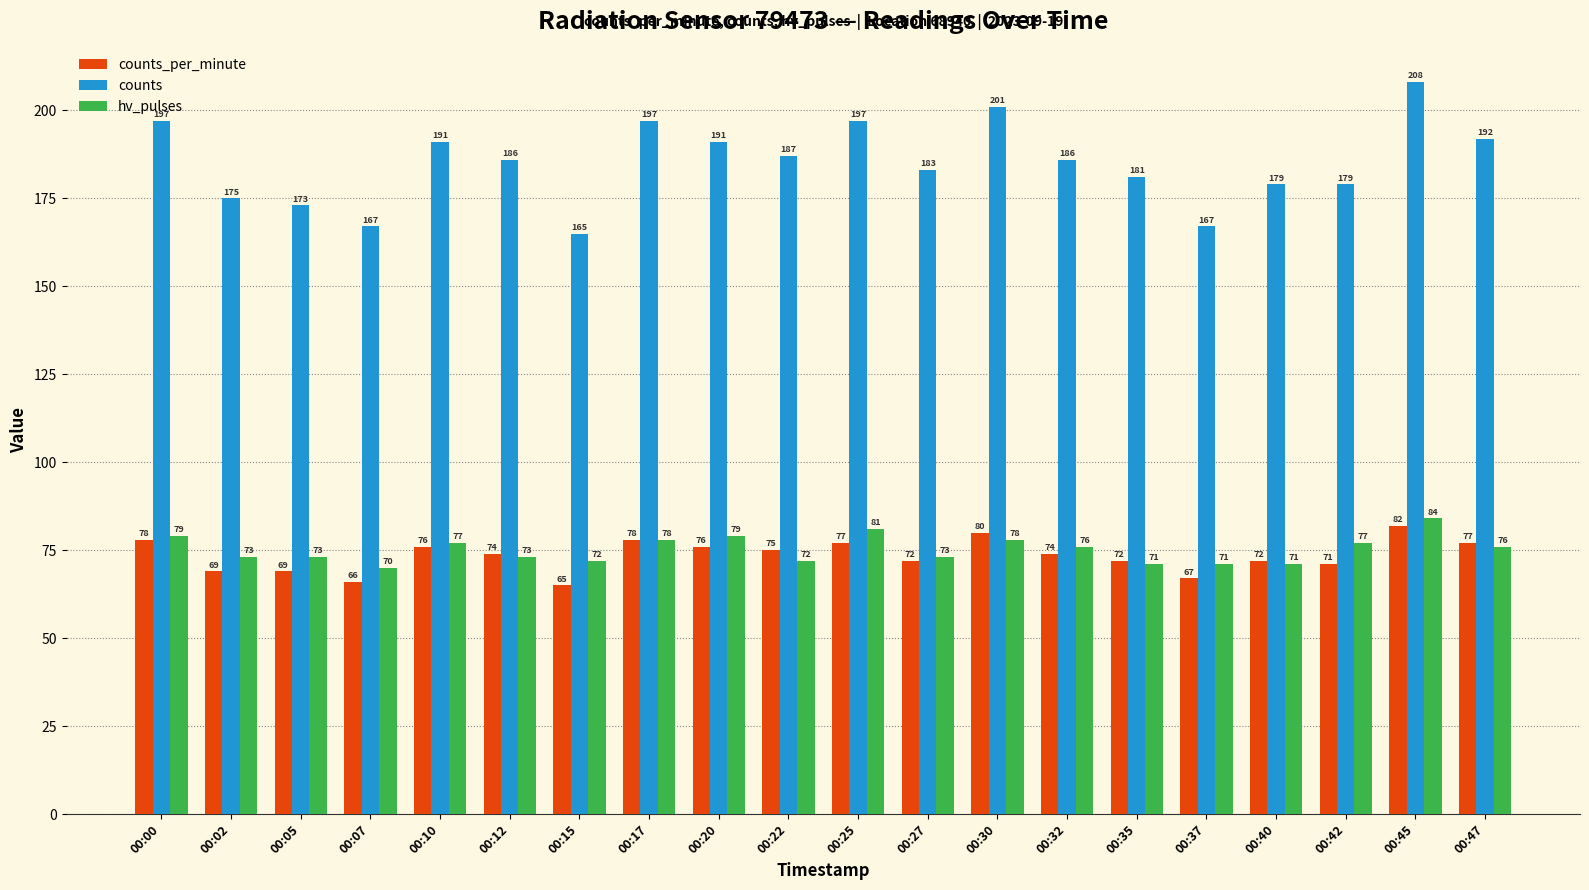

What is the value of the counts_per_minute bar at the 10th from the left?

75